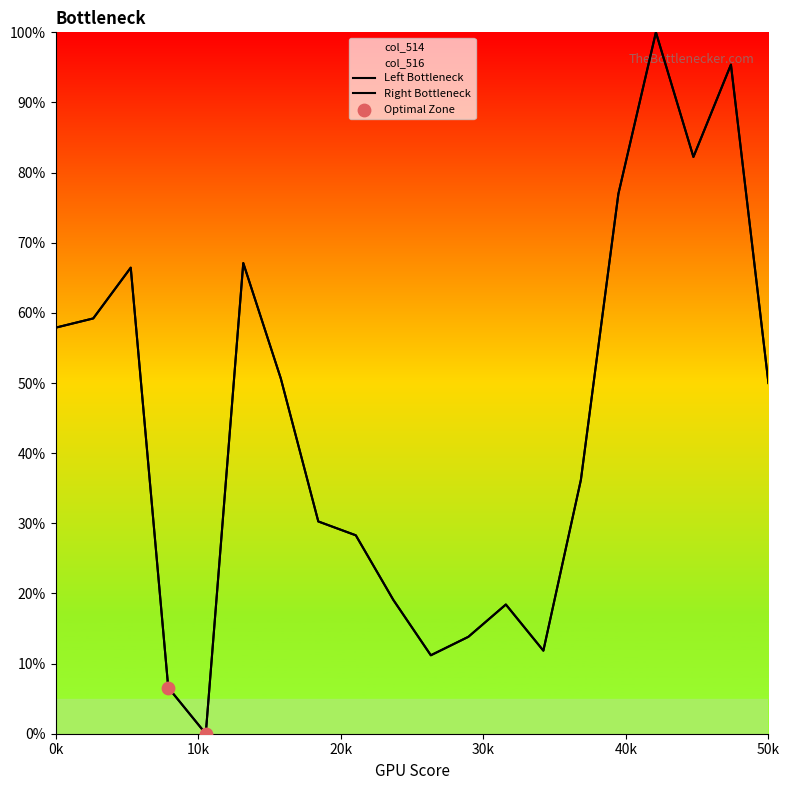

What is the total value across all series at 50119?

134.2